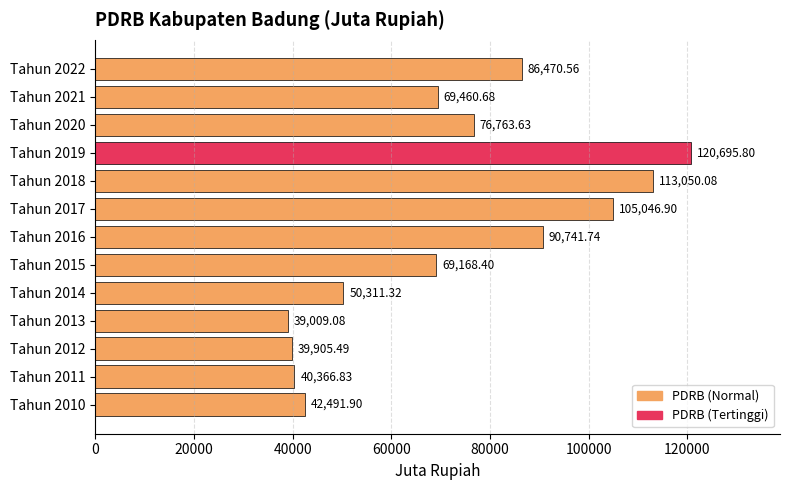

What is the difference between the maximum and minimum values?

81686.7